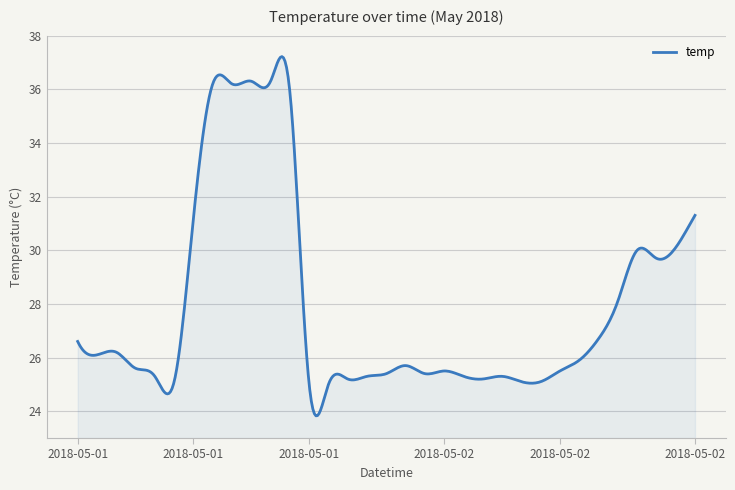

What is the greatest value displayed?

37.2